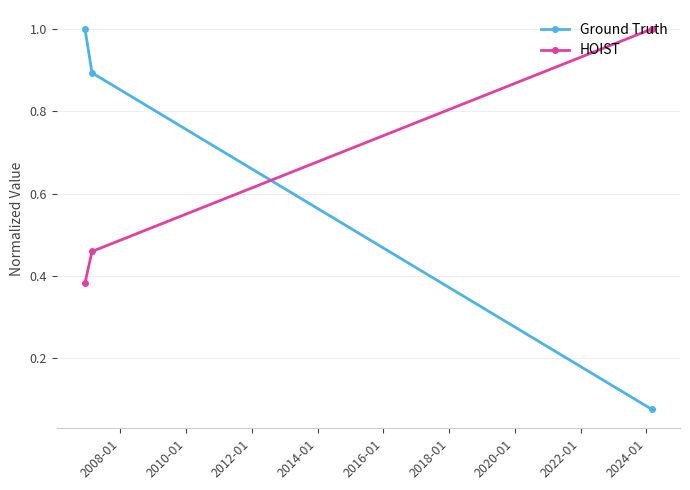

Which series has the largest range (max minus min)?

Ground Truth